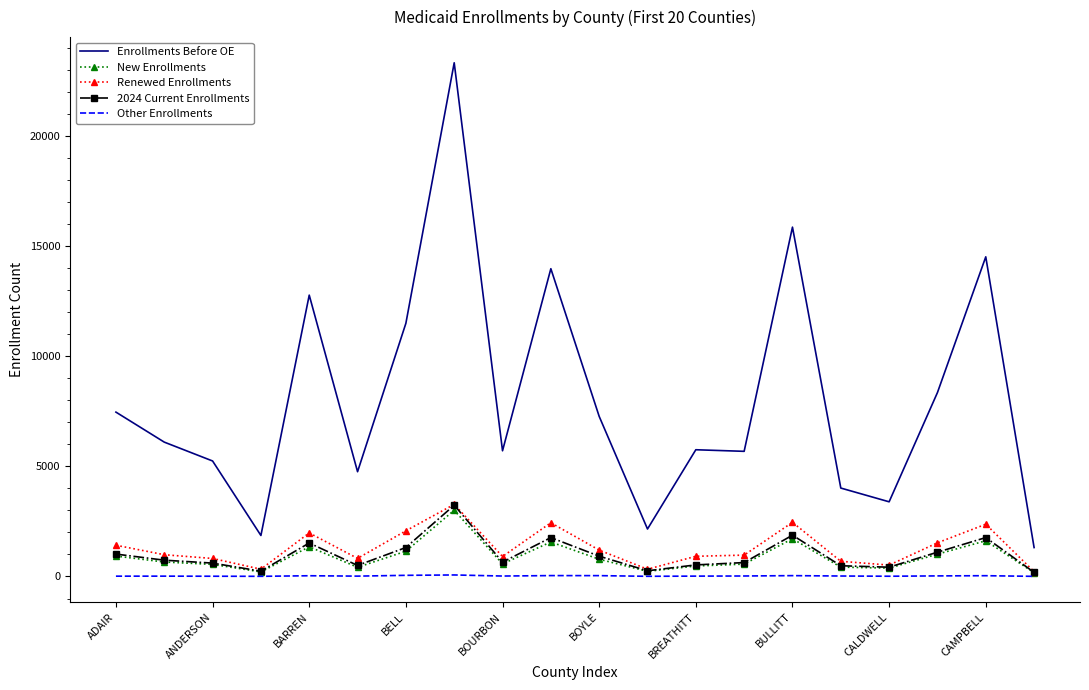

Which series has the largest range (max minus min)?

Enrollments Before OE